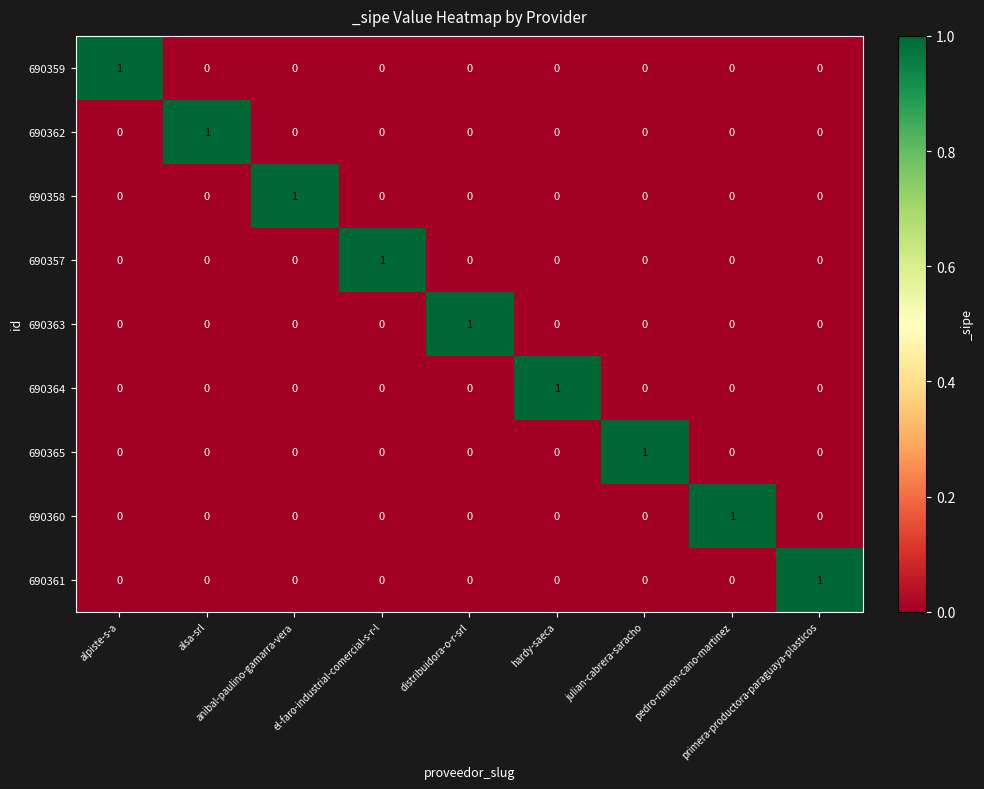

At how many categories does at least one series exceed 0?

9